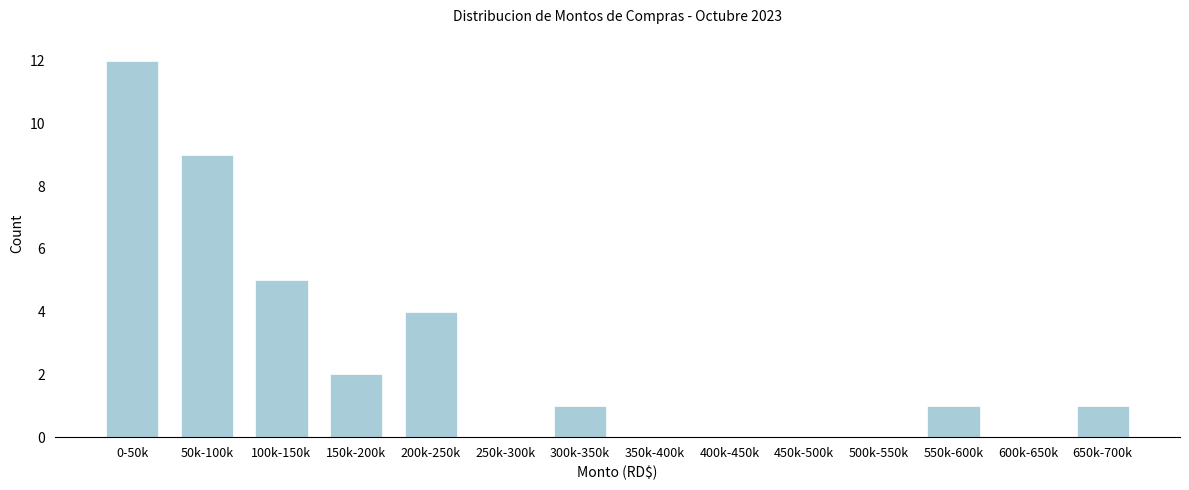

Reading left to right, list all the values displayed in this chart.

0-50k=12	50k-100k=9	100k-150k=5	150k-200k=2	200k-250k=4	250k-300k=0	300k-350k=1	350k-400k=0	400k-450k=0	450k-500k=0	500k-550k=0	550k-600k=1	600k-650k=0	650k-700k=1